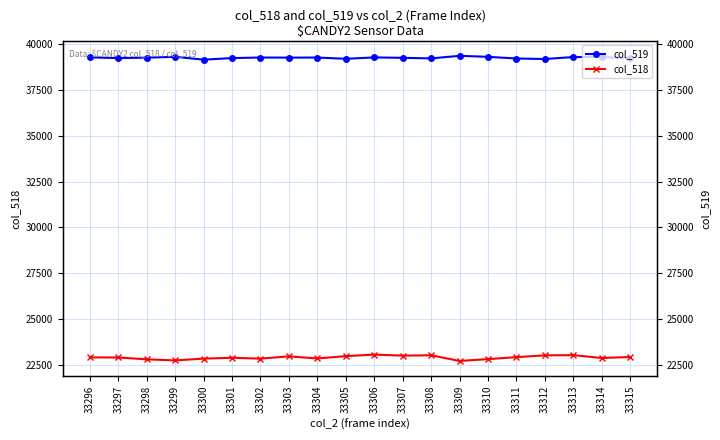

What is the difference between the col_518 values at 33296 and 33311?

14